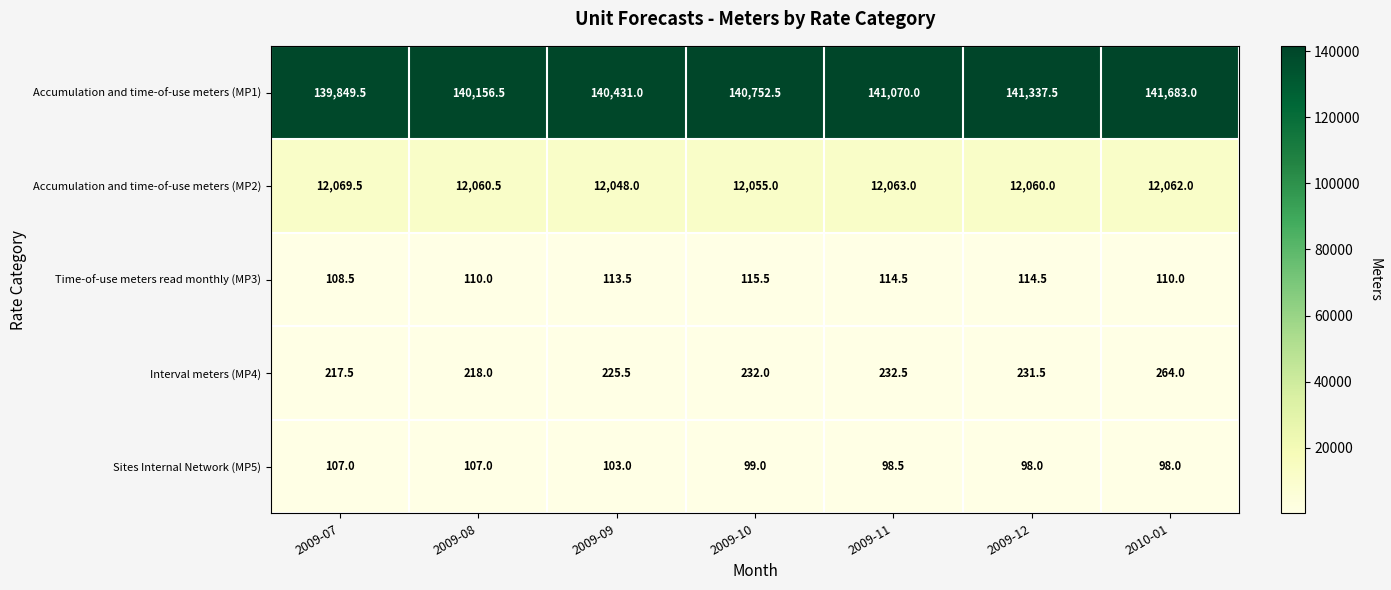

The value of Interval meters (MP4) at 2009-07 is 383.8. True or false?

False